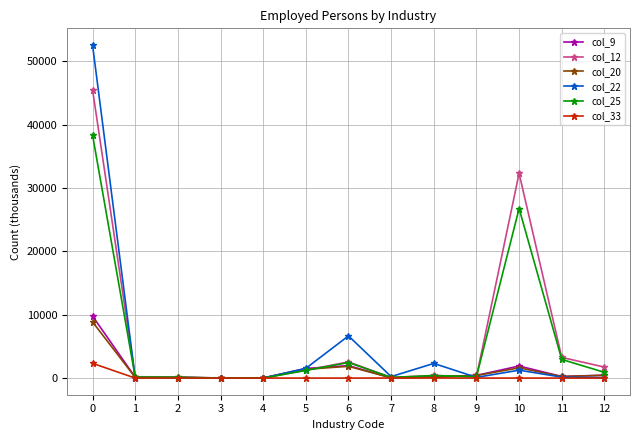

Count the number of data series in this chart.

6